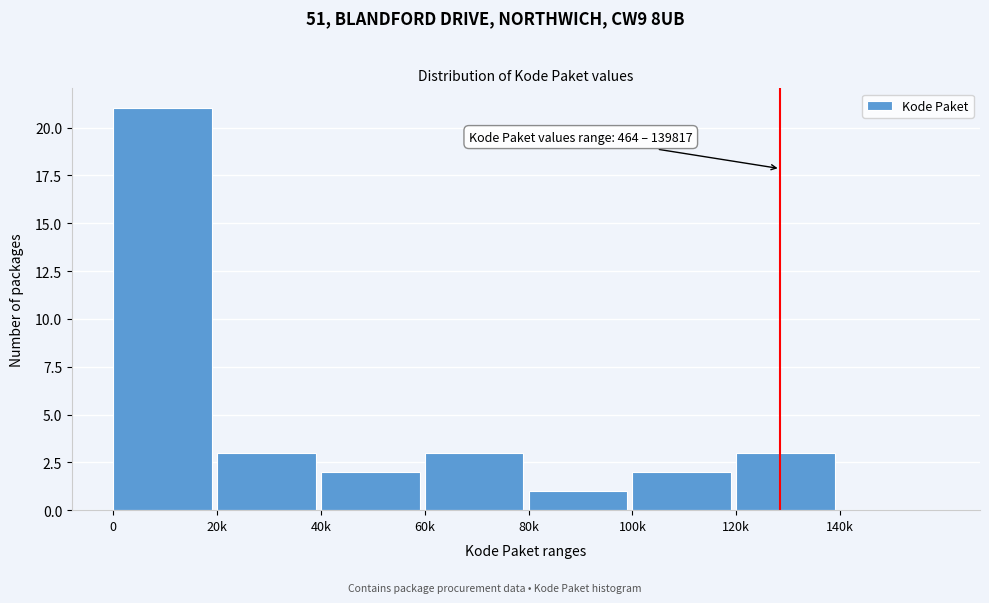

Reading right to left, what are all the values shown in this chart?

140k=0	120k=3	100k=2	80k=1	60k=3	40k=2	20k=3	0=21